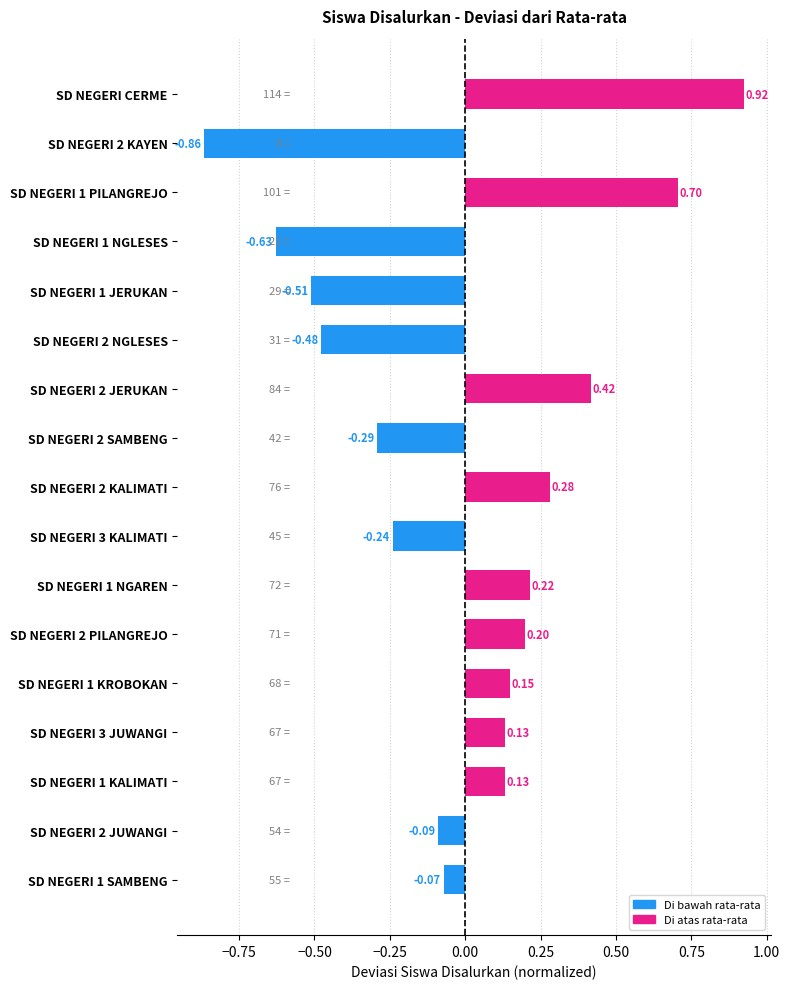

What is the change in value from SD NEGERI 1 PILANGREJO to SD NEGERI 1 NGLESES?

-1.3